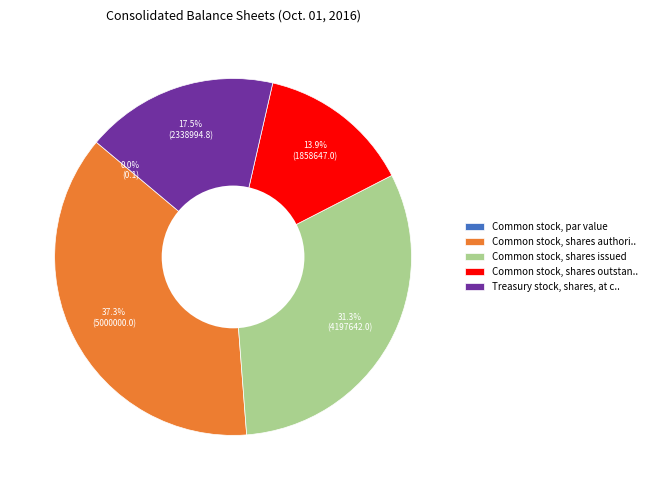

Count the number of slices in the pie.

5